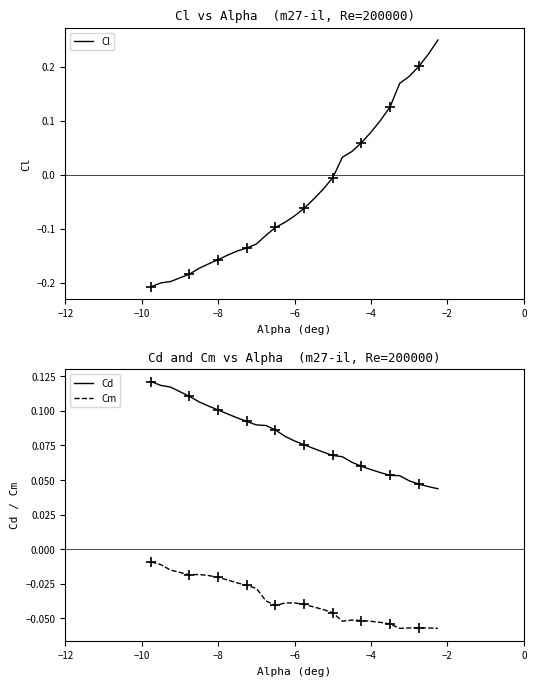

What are all the series names shown in the legend?

Cl, Cd, Cm